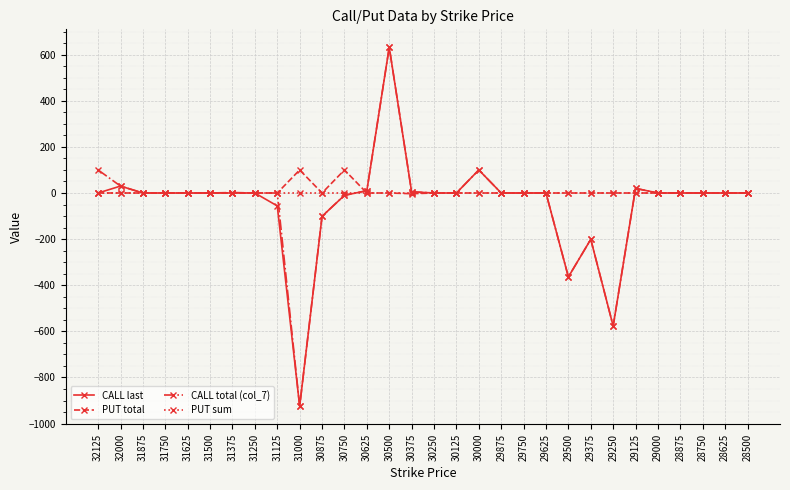

How many lines are shown in the chart?

4